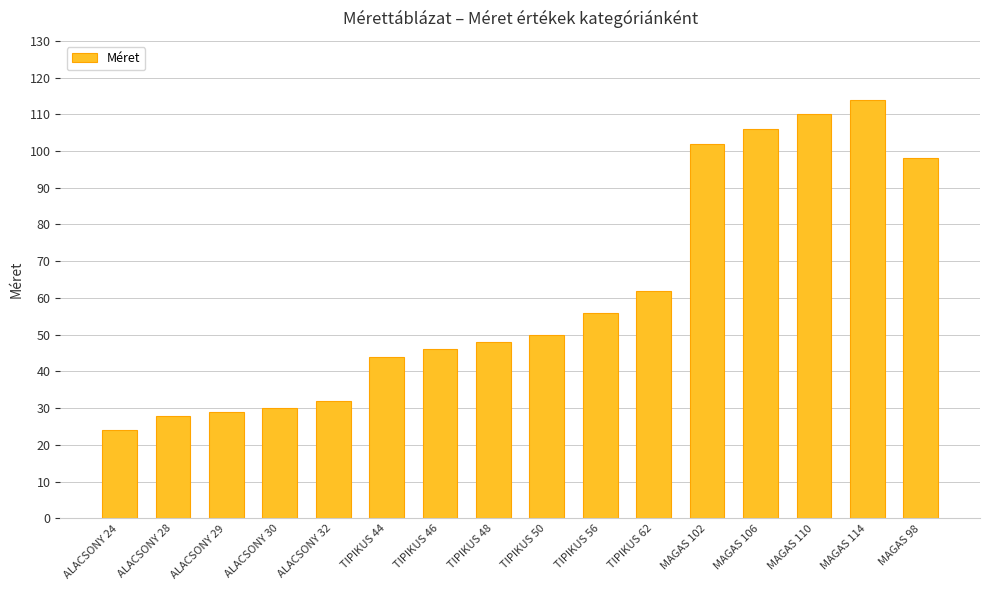

Reading left to right, transcribe all the data shown in this chart.

ALACSONY 24=24	ALACSONY 28=28	ALACSONY 29=29	ALACSONY 30=30	ALACSONY 32=32	TIPIKUS 44=44	TIPIKUS 46=46	TIPIKUS 48=48	TIPIKUS 50=50	TIPIKUS 56=56	TIPIKUS 62=62	MAGAS 102=102	MAGAS 106=106	MAGAS 110=110	MAGAS 114=114	MAGAS 98=98